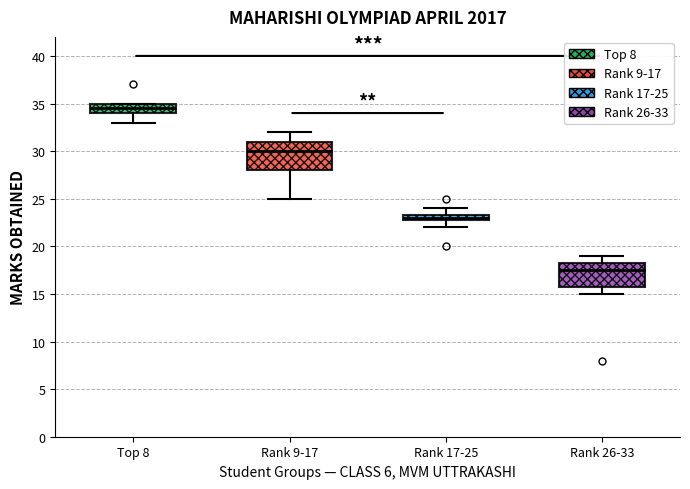

Which box's median line is the lowest?

Rank 26-33